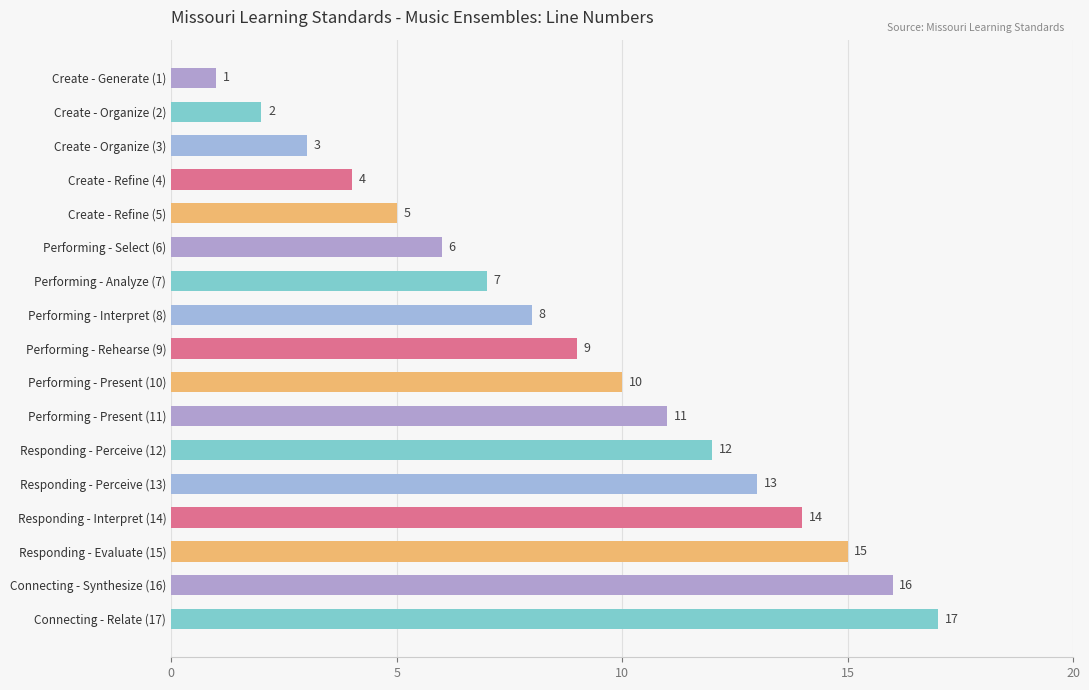

How many distinct data groups are displayed?

1